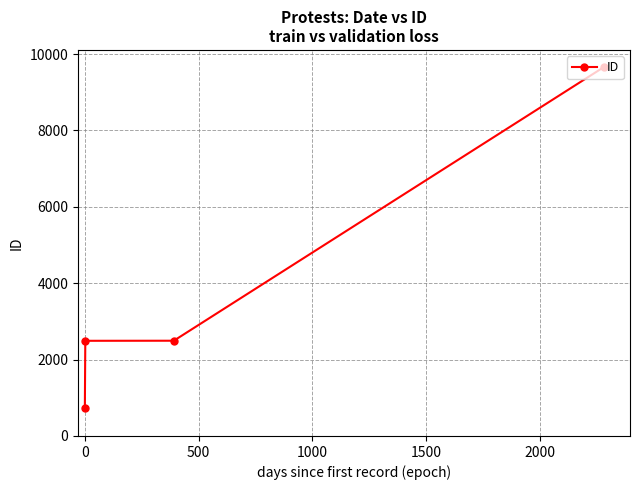

What is the difference between the maximum and minimum values?

8918